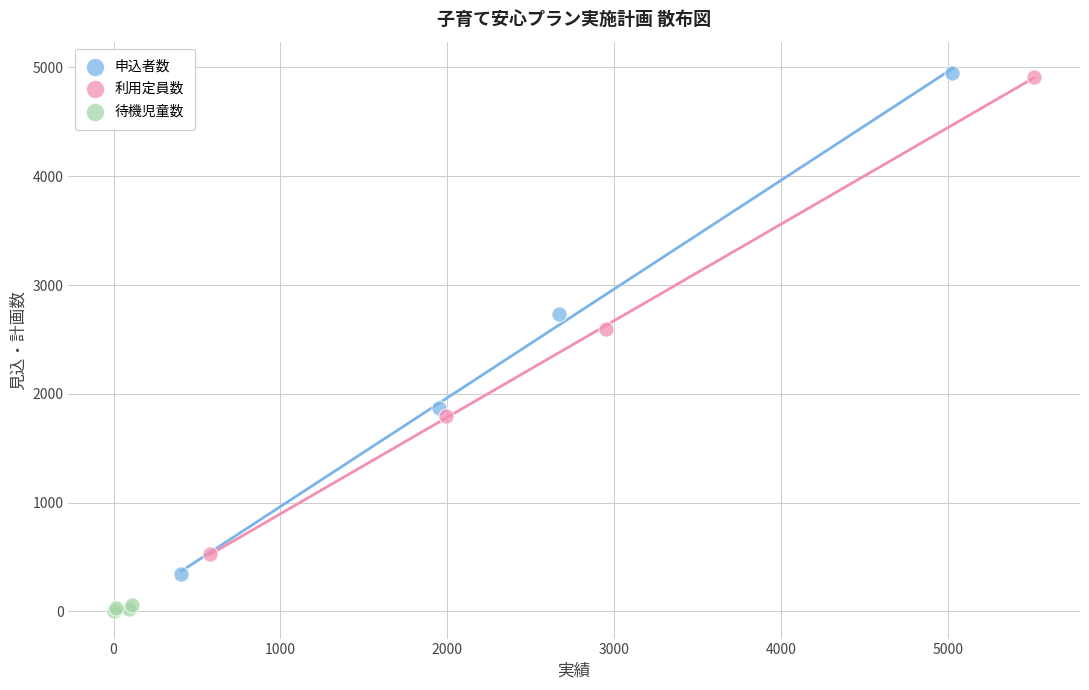

Which series reaches the minimum Y coordinate?

待機児童数